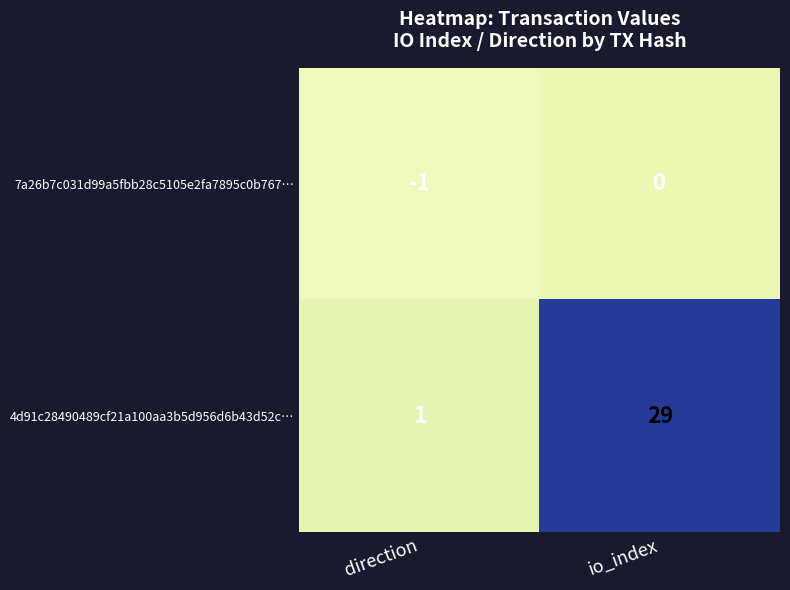

What is the spread (max minus min) of values at direction?

2